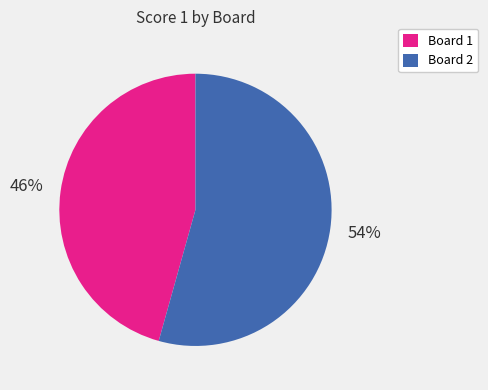

Do Board 1 and Board 2 together represent more than half of the pie?

Yes